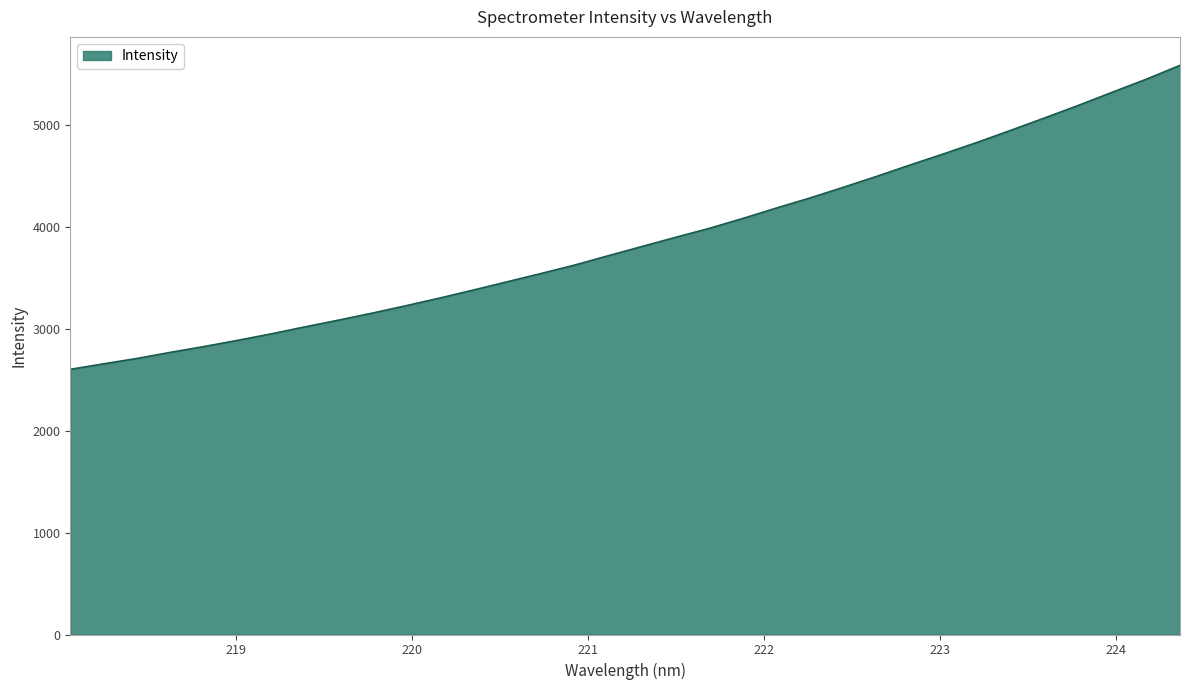

How many categories are shown in the chart?

34